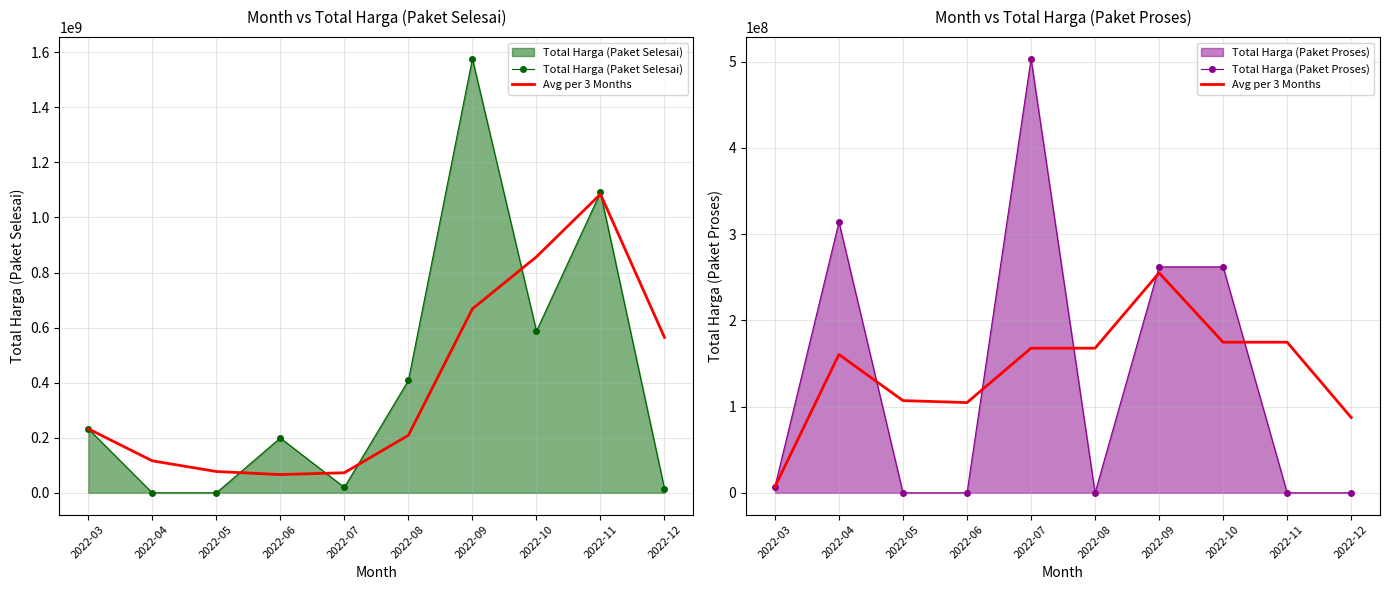

True or false: Avg per 3 Months has more than 1 points higher than both neighbors.

True